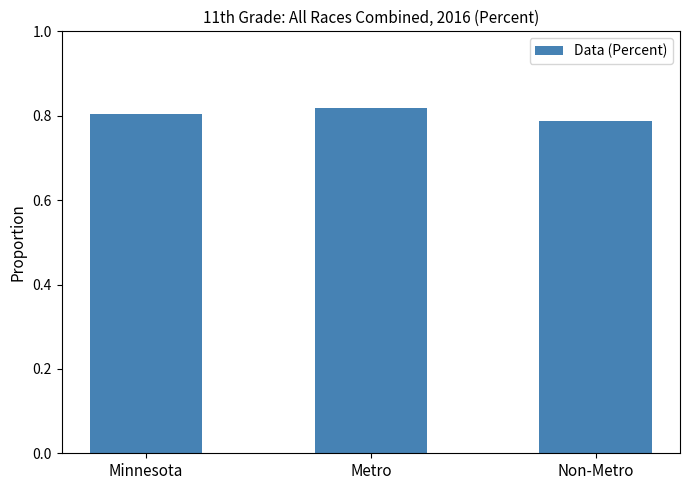

What is the label of the 1st bar from the left?

Minnesota